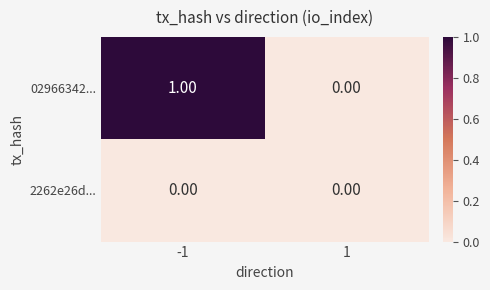

Which series has the largest total across all categories?

02966342...